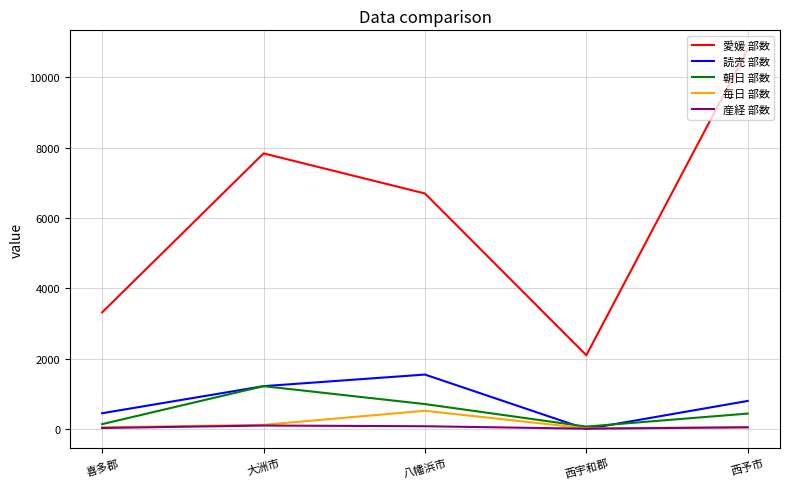

Which category has the highest value in the 愛媛 部数 series?

西予市